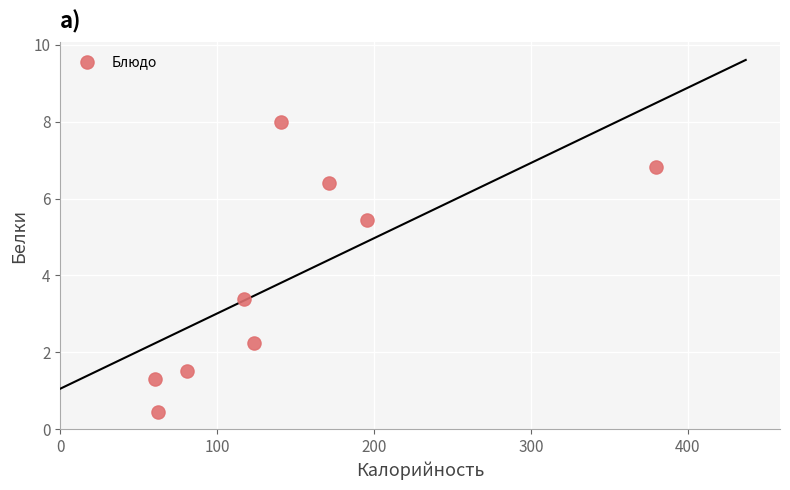

What is the average X value?

148.1